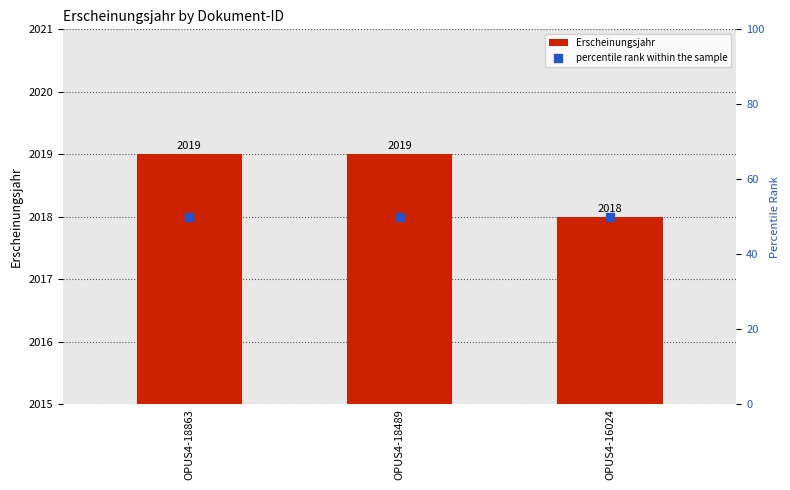

What is the total value across all series at OPUS4-16024?

2068